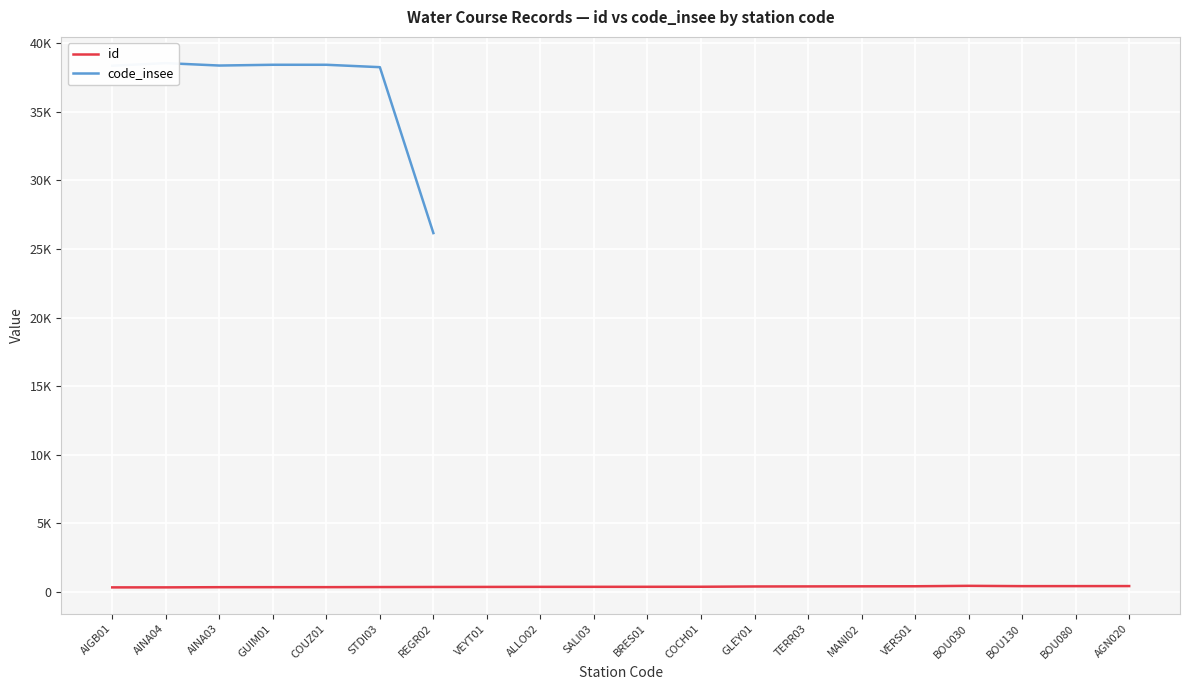

True or false: code_insee and id cross at least once.

False